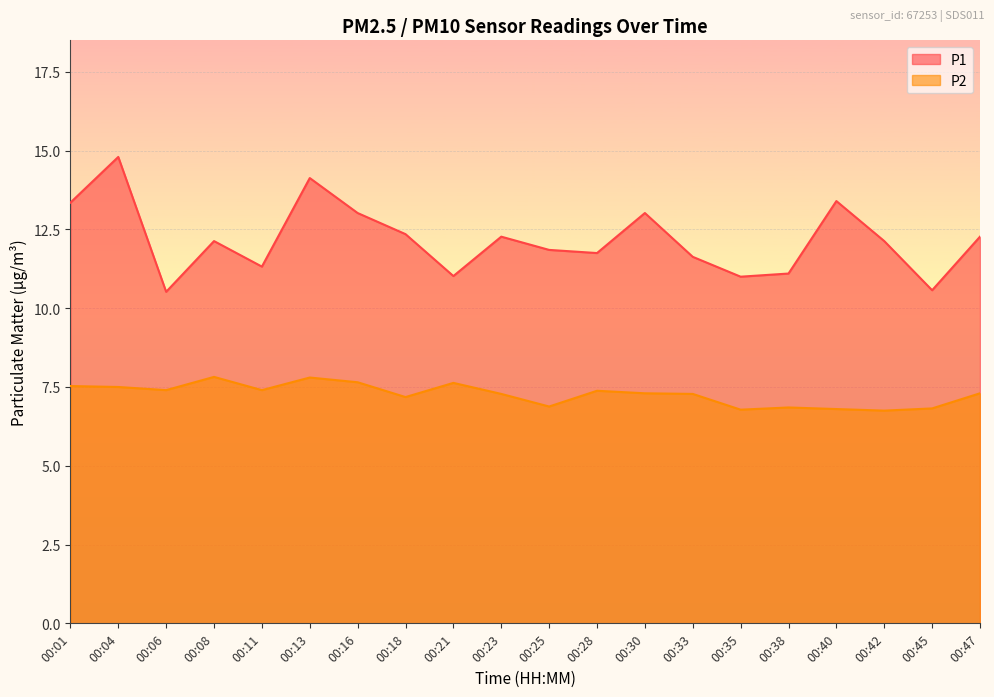

How many data points in P1 are less than 12?

9